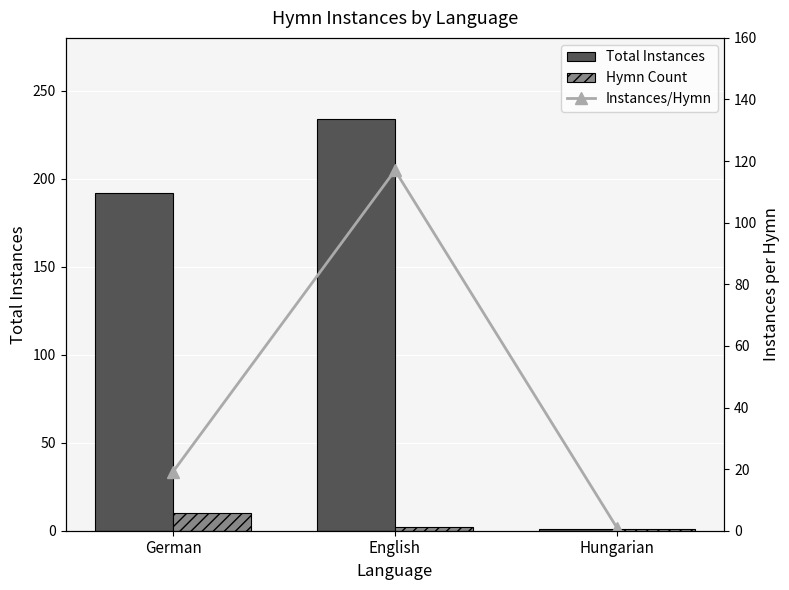

What is the difference between the second highest and minimum values in the Total Instances series?

191.0